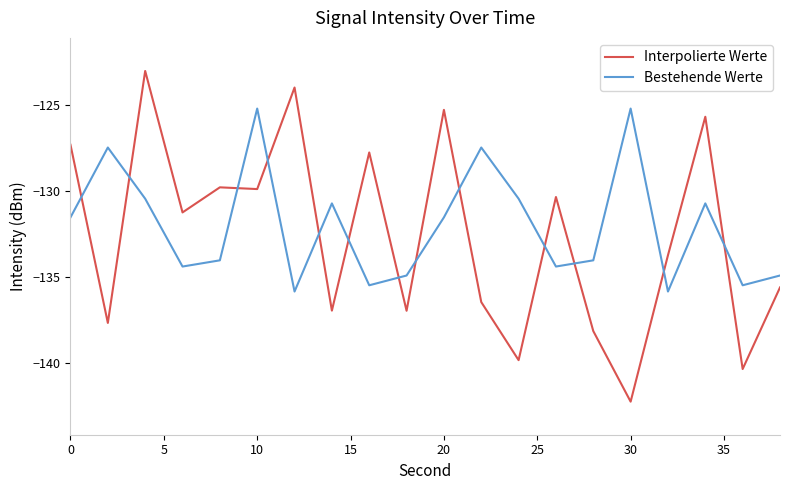

Which series has the largest total across all categories?

Bestehende Werte